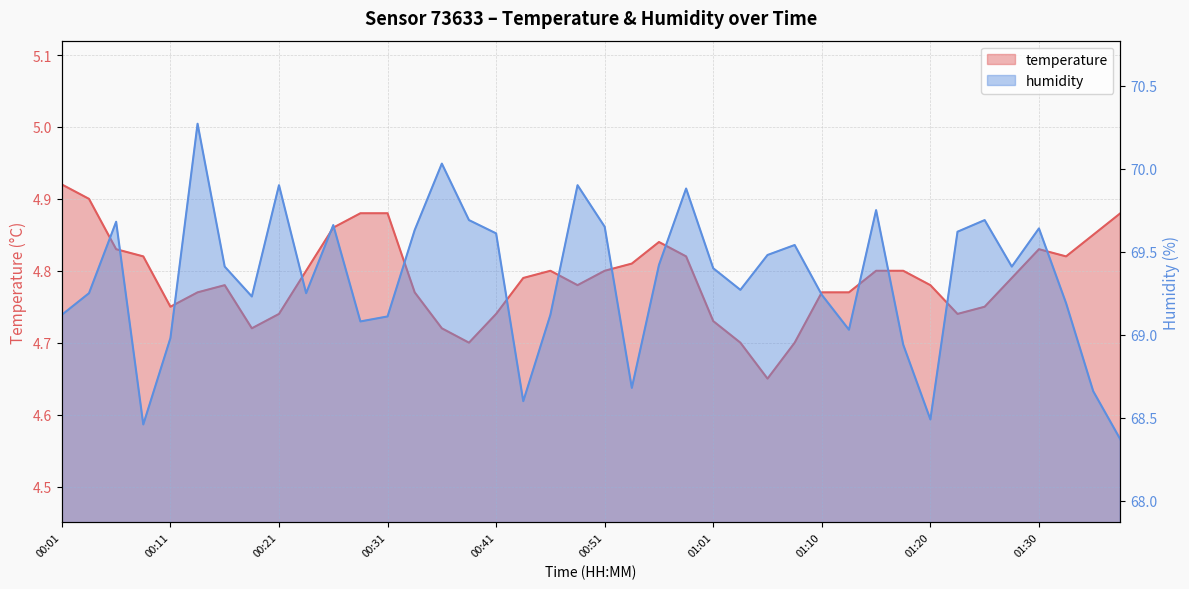

Rank the series by their maximum value, from highest to lowest.

humidity, temperature